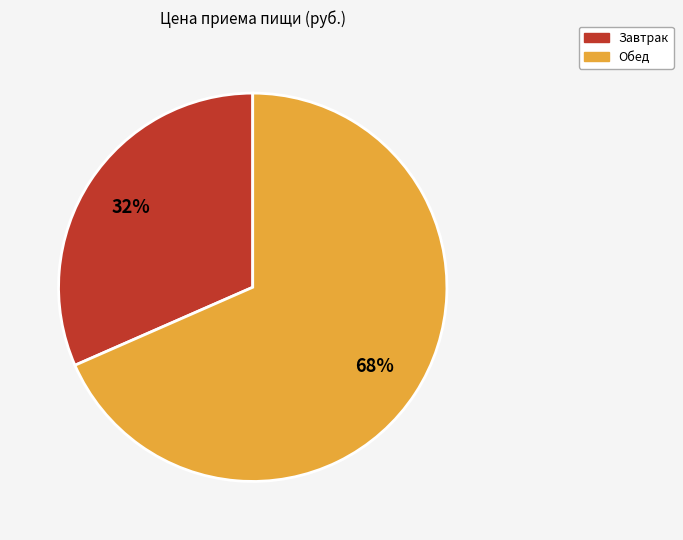

Combined, do Завтрак and Обед account for over 50%?

Yes